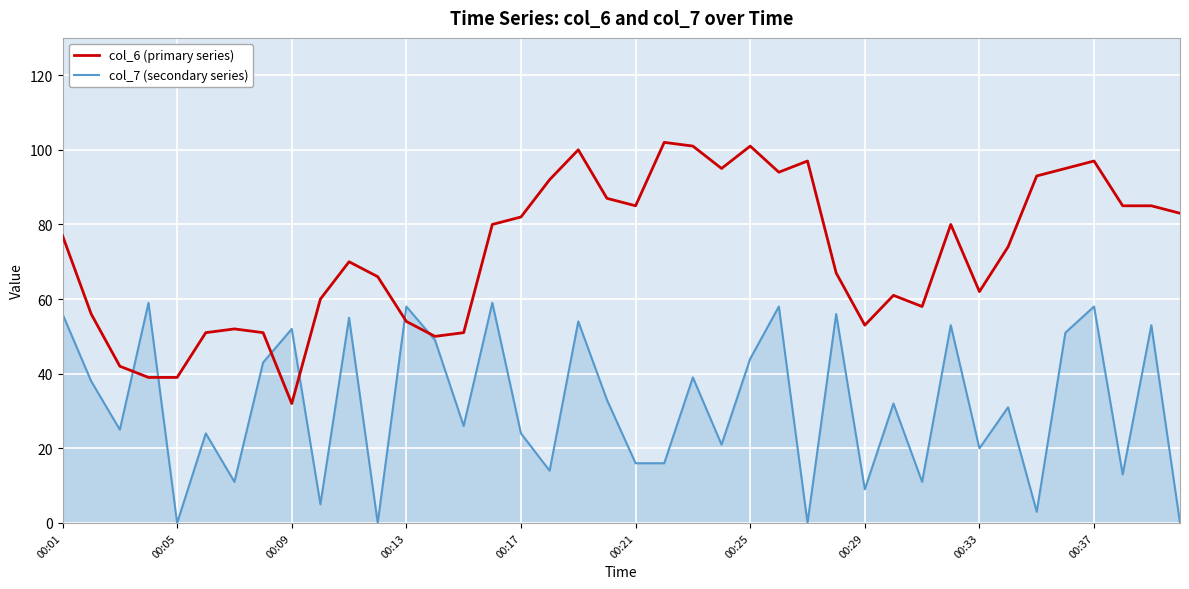

Which series has the largest total across all categories?

col_6 (primary series)